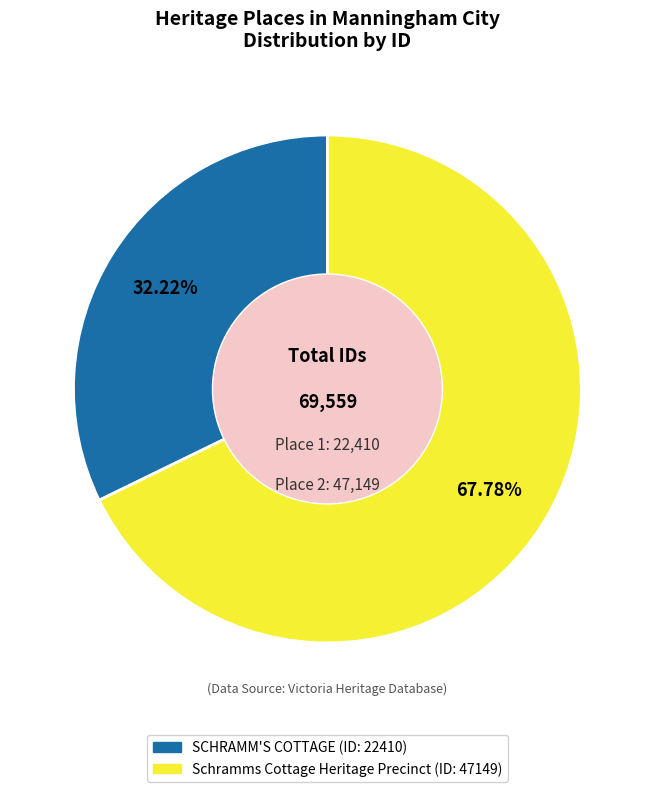

The SCHRAMM'S COTTAGE slice represents 32% of the pie. True or false?

True